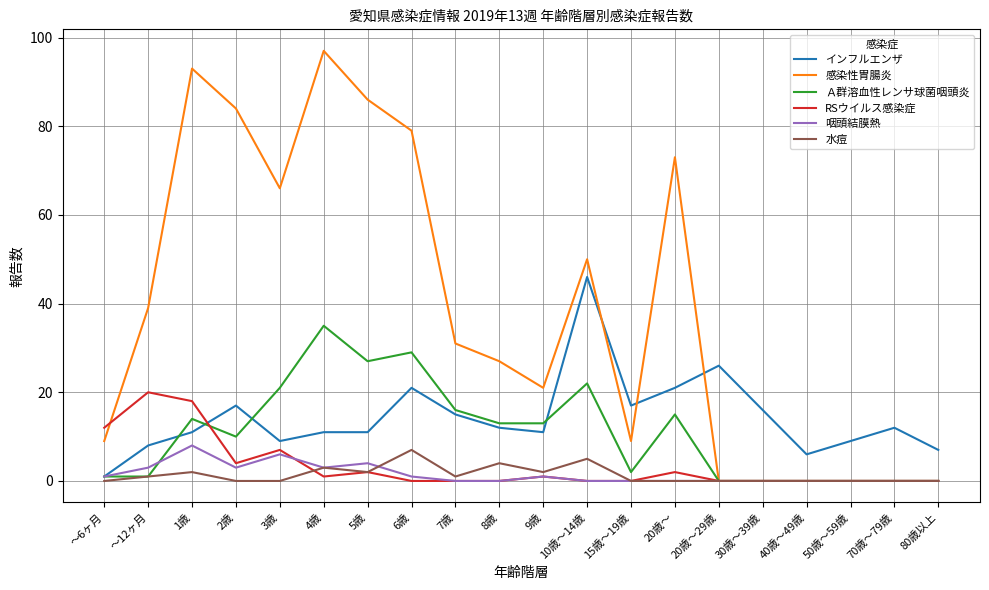

True or false: RSウイルス感染症 has more than 1 points higher than both neighbors.

True